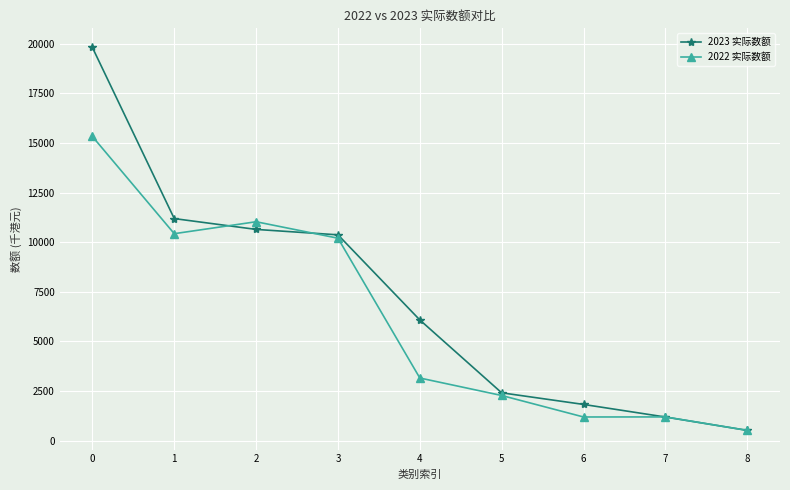

Is it true that 2023 实际数额 equals 6084 at 4?

True